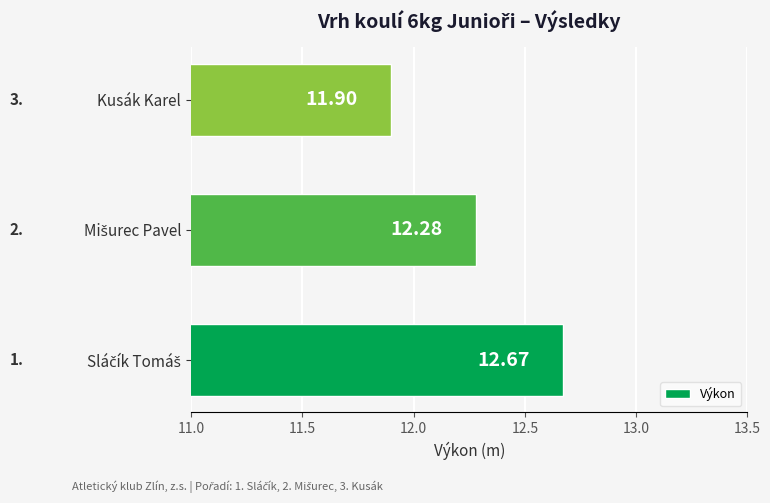

Where is the data nearest to the value 12?

Kusák Karel